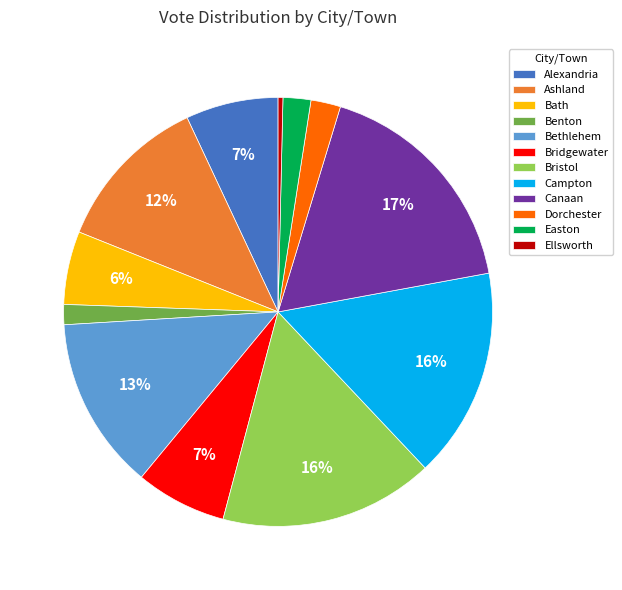

How many slices are in this pie chart?

12